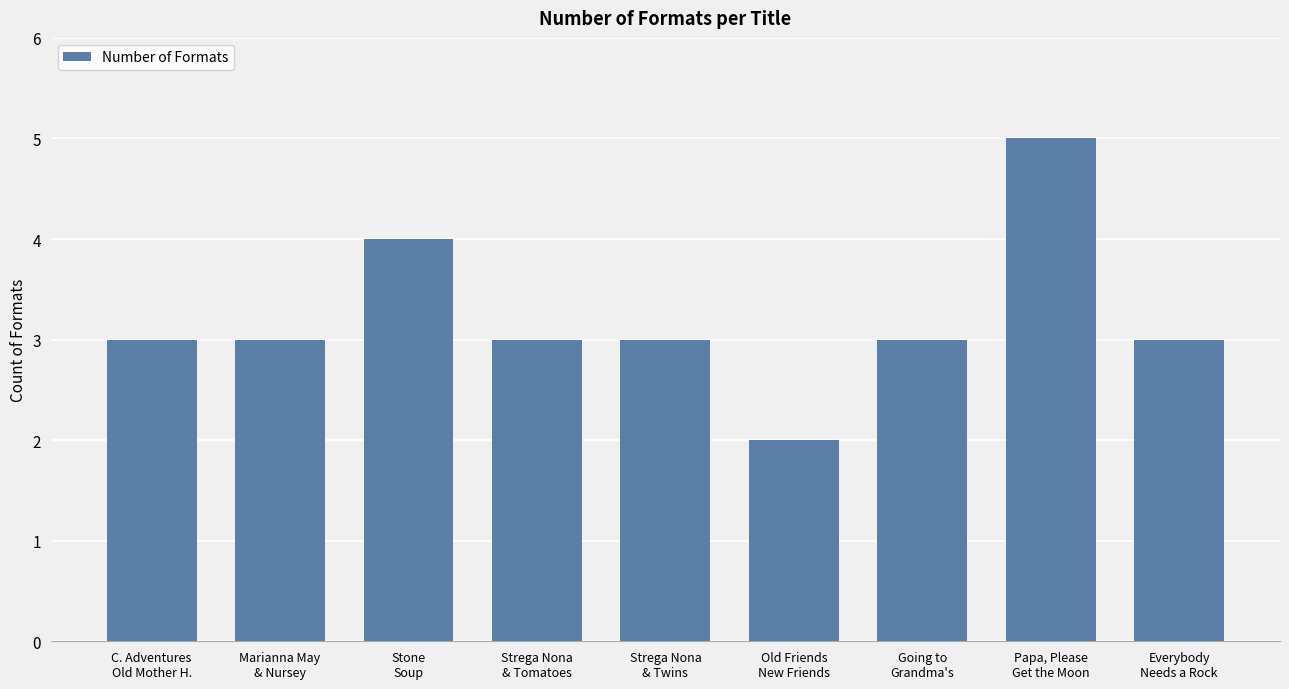

Does the chart contain stacked bars?

No